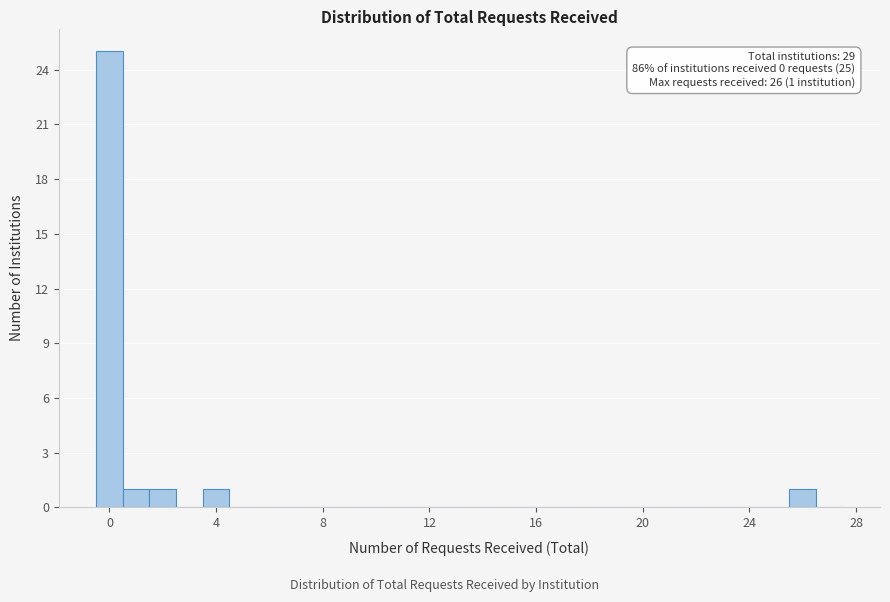

Around what value on the x-axis is the tallest bar? Give the approximate position of its centre, as read against the axis.

0.0